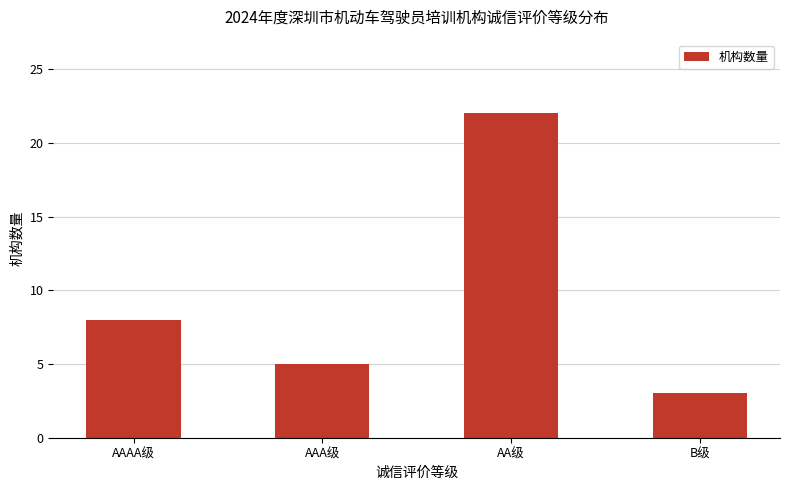

List the labels in order of value, largest first.

AA级, AAAA级, AAA级, B级